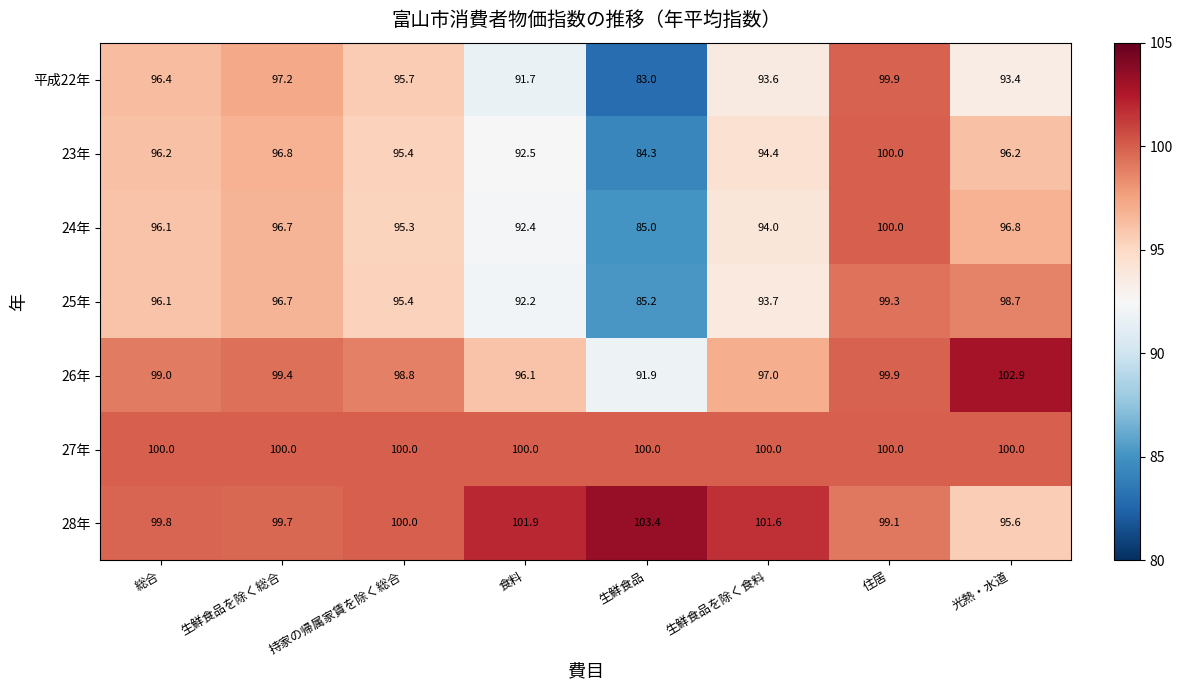

At which category does the chart reach its peak across all series?

生鮮食品